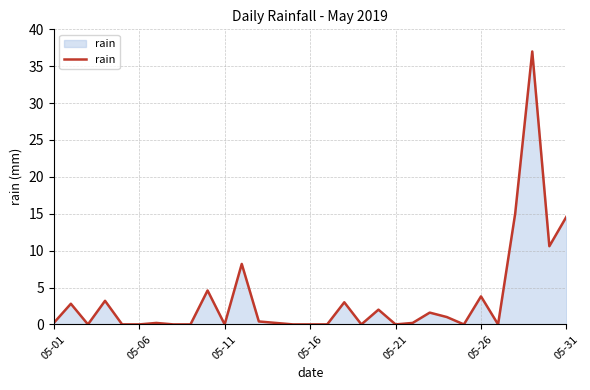

What is the greatest value displayed?

37.0